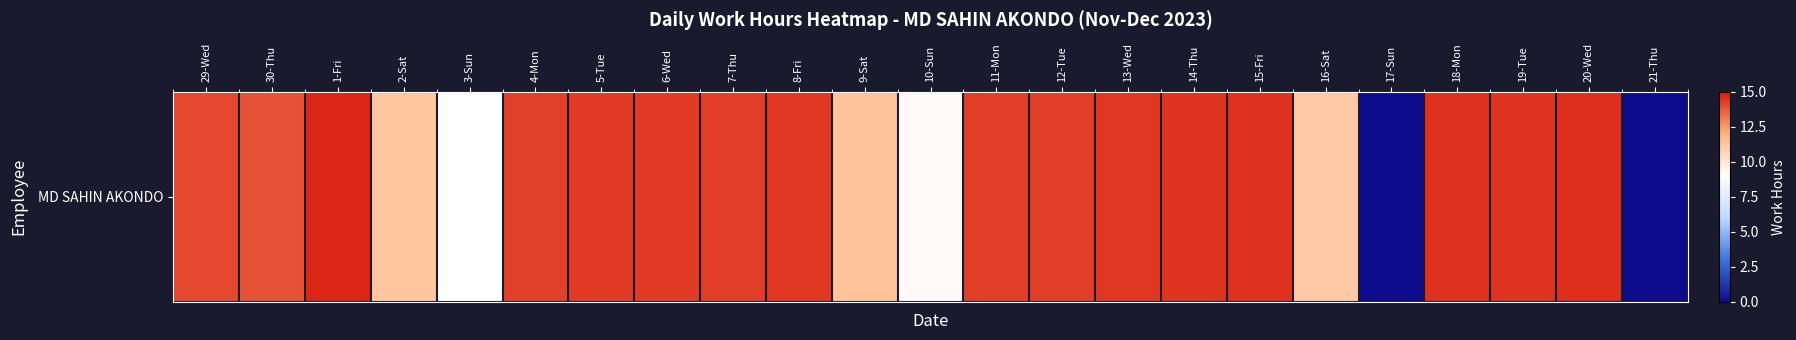

Where does the data first go above 14?

29-Wed